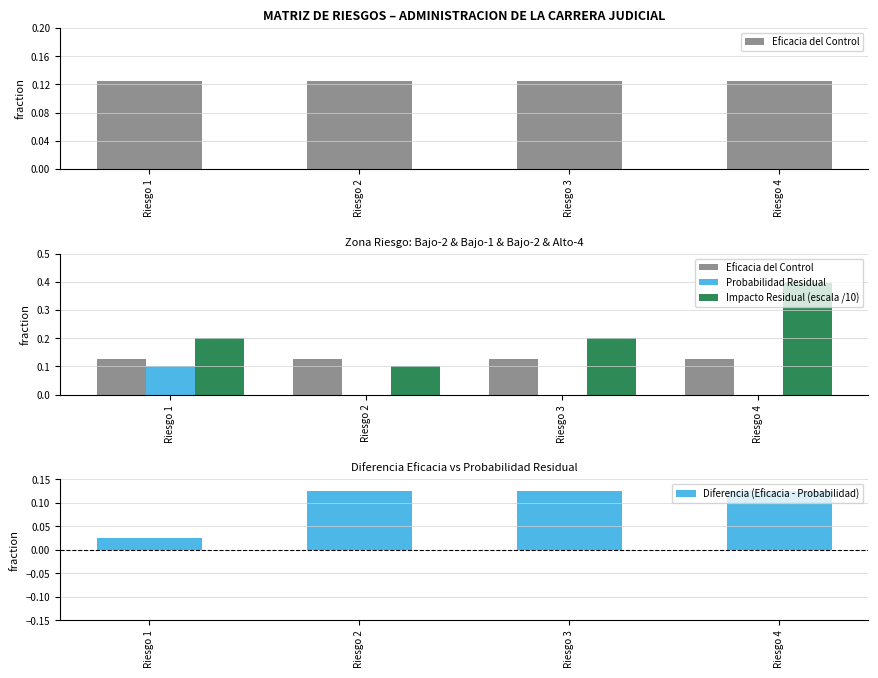

How many distinct data groups are displayed?

4